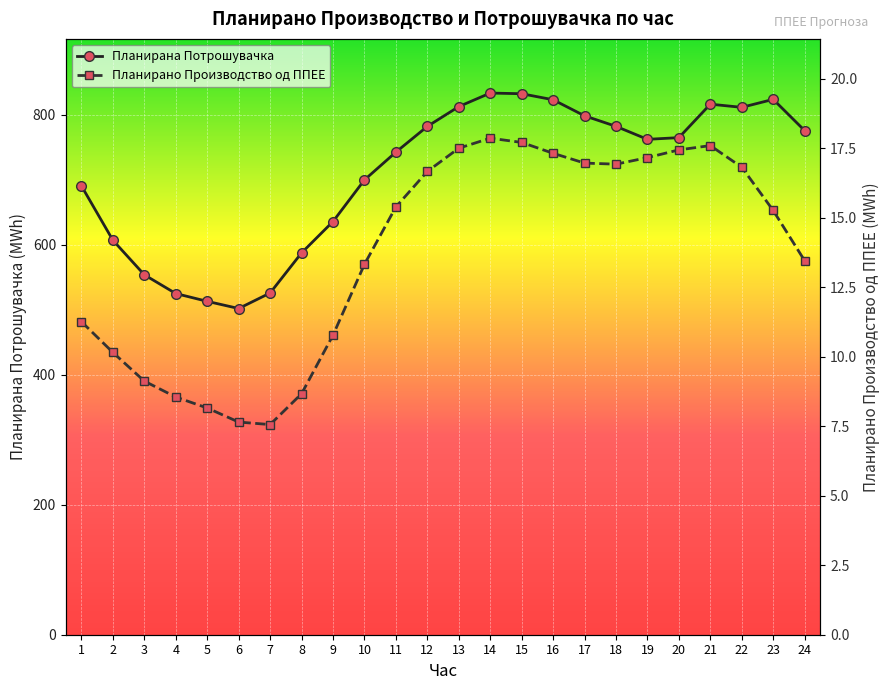

List the series in order of their peak value, lowest first.

Планирано Производство од ППЕЕ, Планирана Потрошувачка